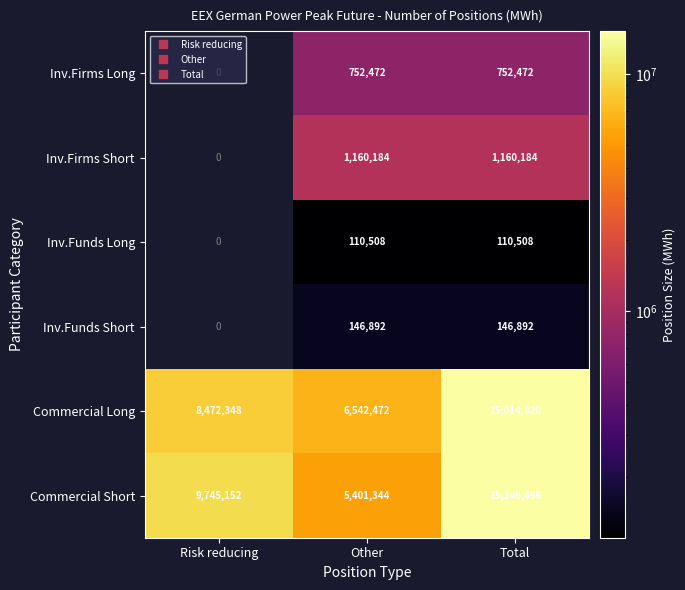

How many values in the Commercial Long series are below 8472348?

1